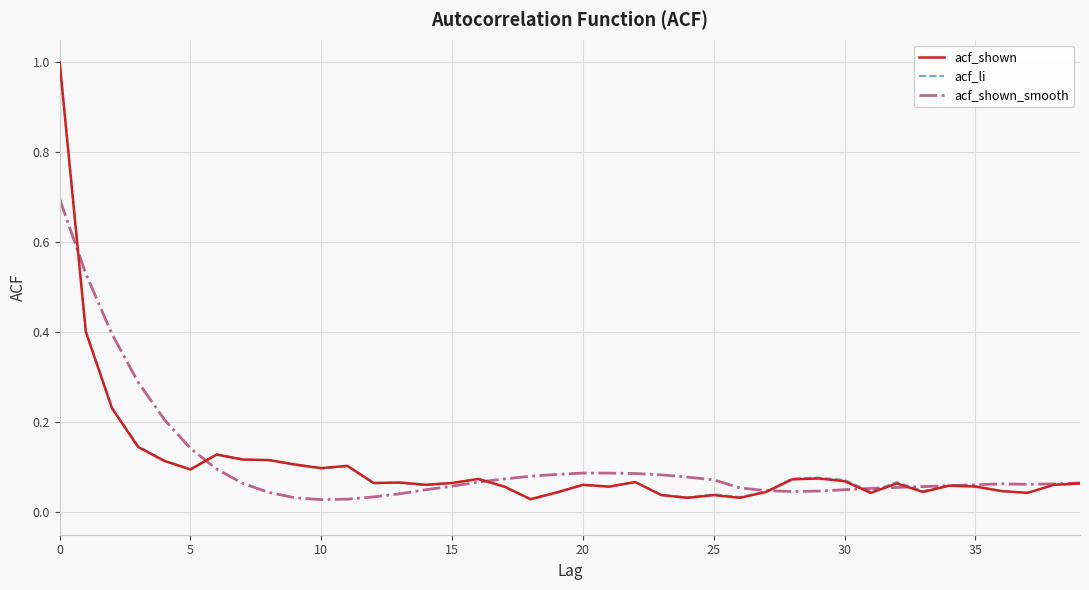

What is the maximum value shown in the chart?

1.0